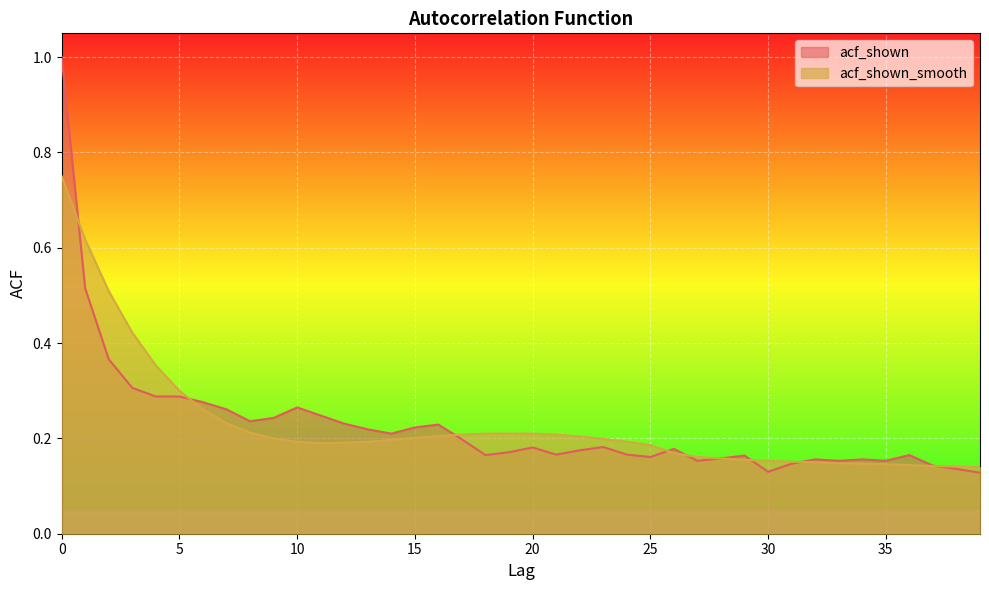

How many intersections are there between acf_shown_smooth and acf_shown?

8